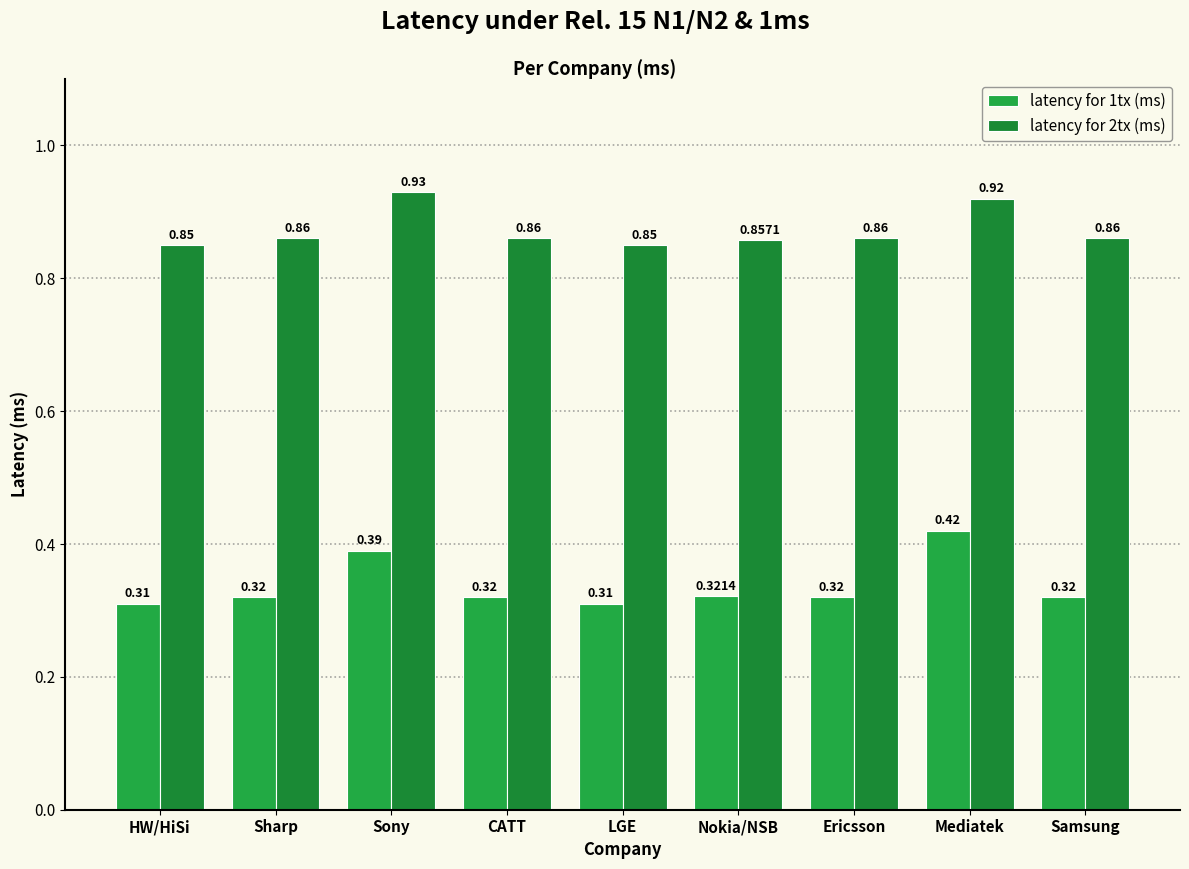

Are the bars horizontal?

No